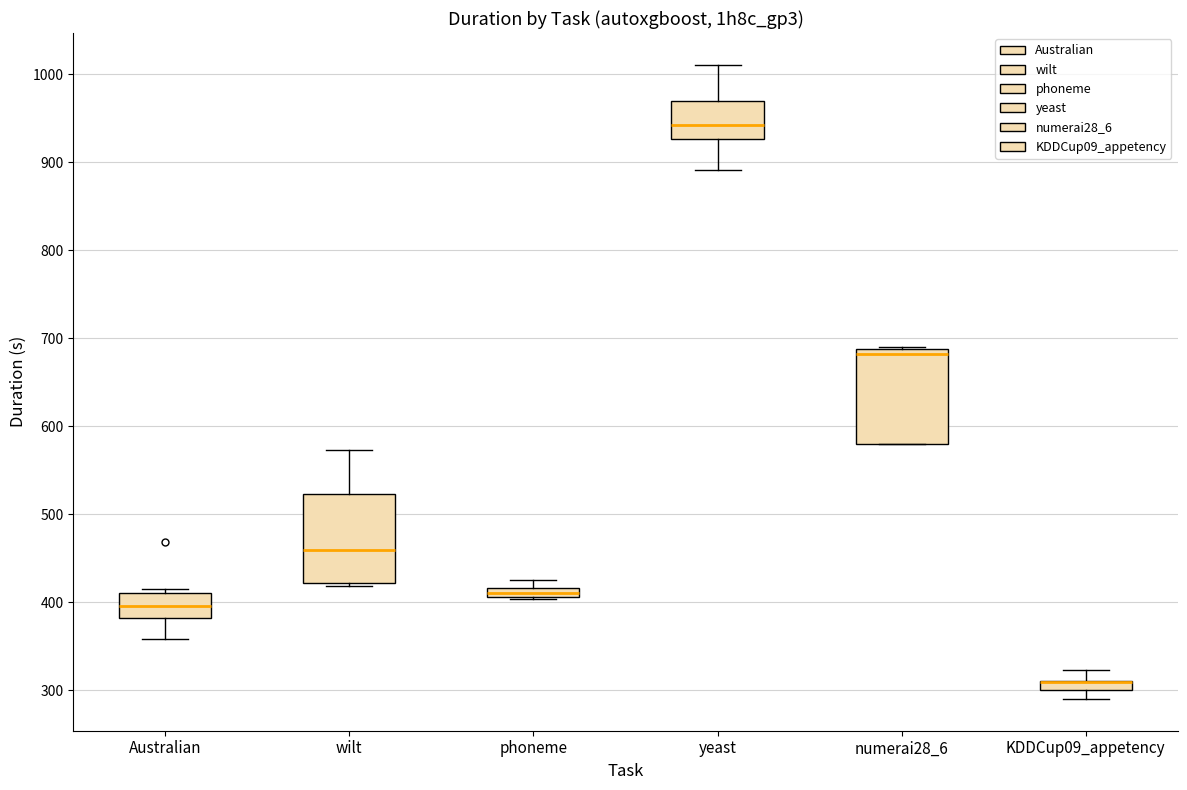

Where is the lower edge of the box for Australian on the y-axis? The values are not printed on the chart, so give them approximately, as read against the axis.

380